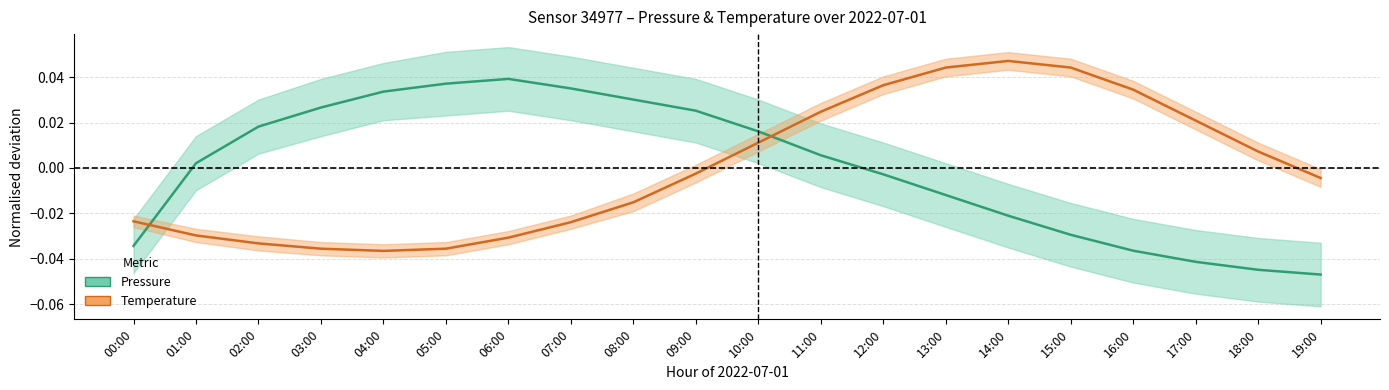

What is the label of the 5th point from the left?

04:00